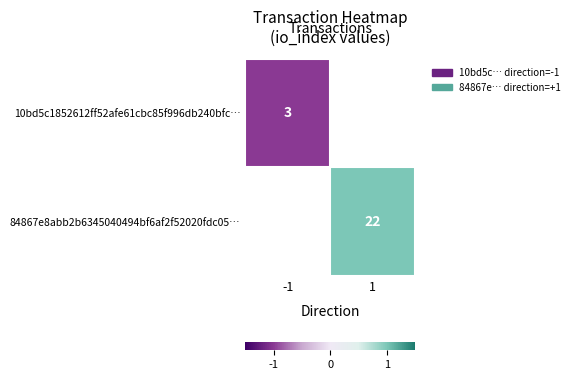

Is the value of 10bd5c1852612ff52afe61cbc85f996db240bfc… at -1 greater than the value of 84867e8abb2b6345040494bf6af2f52020fdc05… at 1?

No